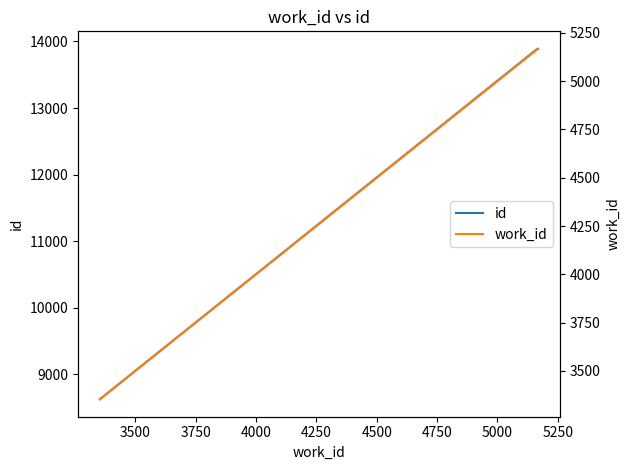

Reading right to left, what are all the values shown in this chart?

id: 13889	13884	13883	13879	8627
work_id: 5167	5163	5162	5161	3354